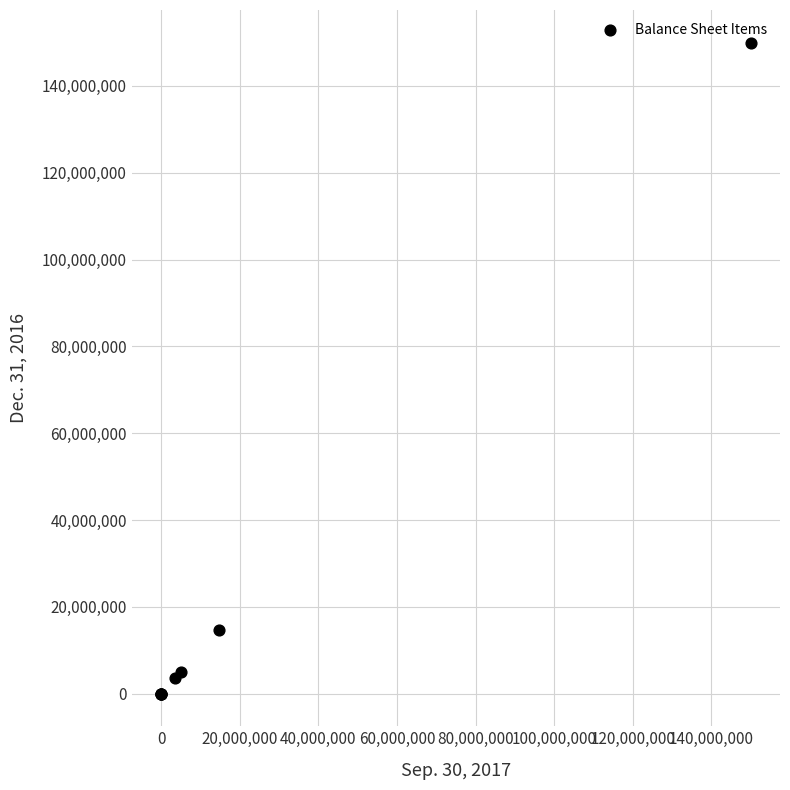

What Y value in the scatter plot is closest to 75000000?

14624159.0